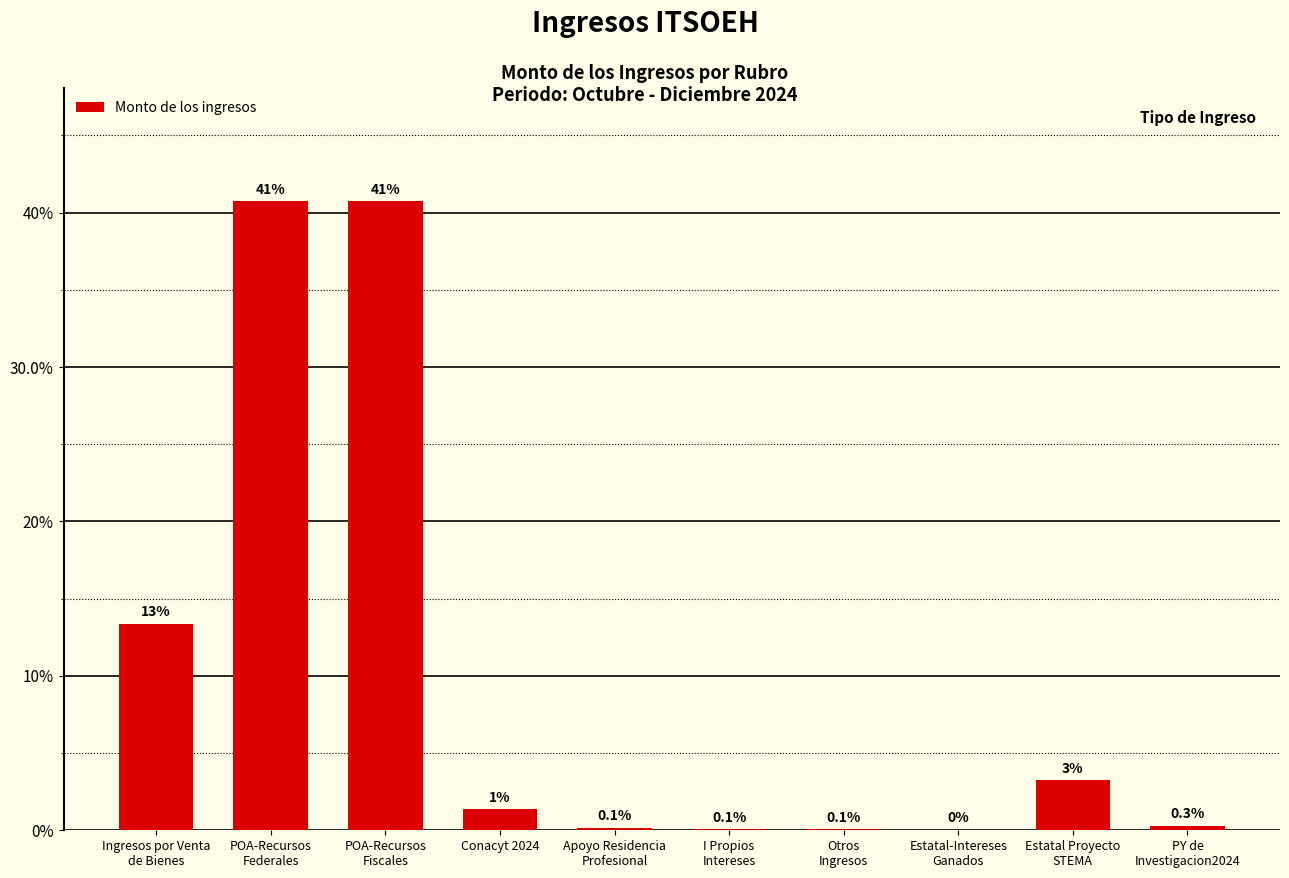

Reading left to right, what are all the values shown in this chart?

Ingresos por Venta
de Bienes=14044058.0	POA-Recursos
Federales=42848435.0	POA-Recursos
Fiscales=42848435.0	Conacyt 2024=1436000.0	Apoyo Residencia
Profesional=154931.0	I Propios
Intereses=56116.2	Otros
Ingresos=53365.4	Estatal-Intereses
Ganados=41242.3	Estatal Proyecto
STEMA=3393000.8	PY de
Investigacion2024=300000.0